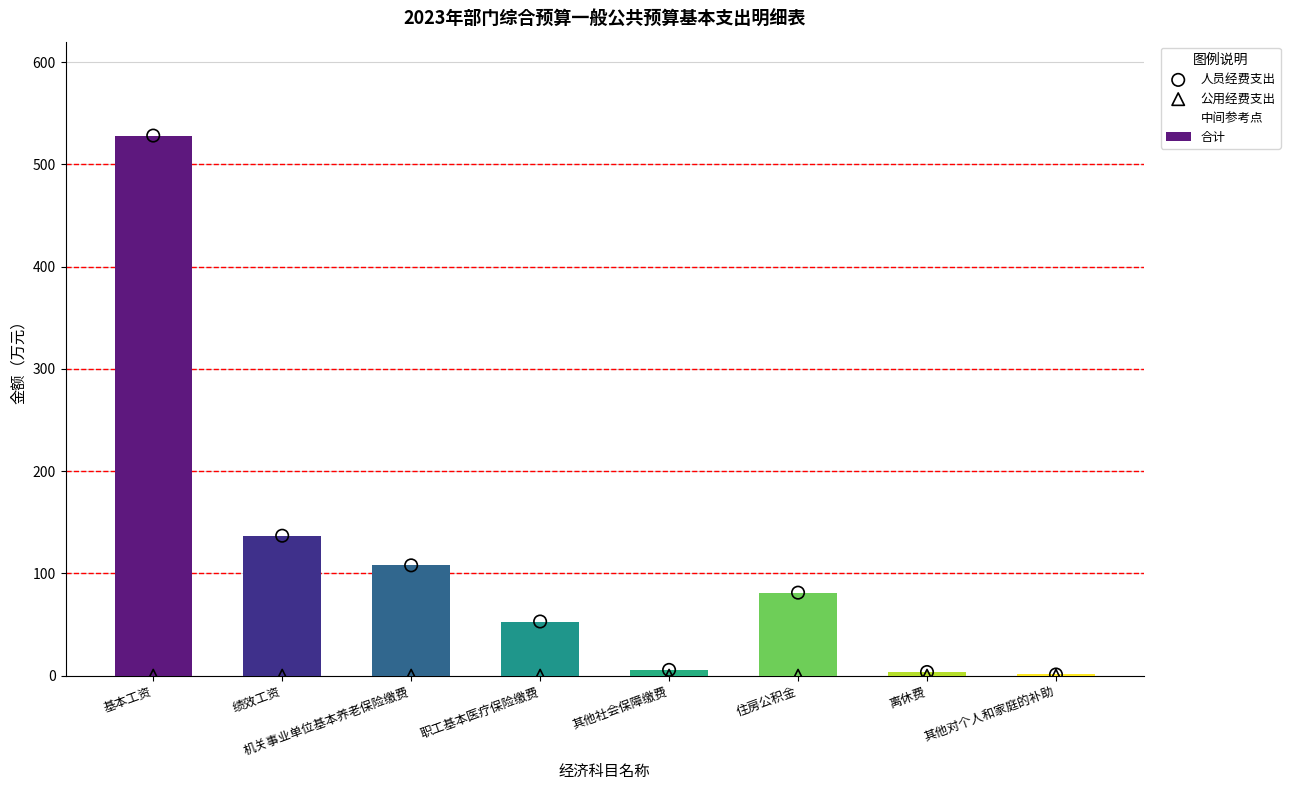

At which category is the sum across all series the highest?

基本工资